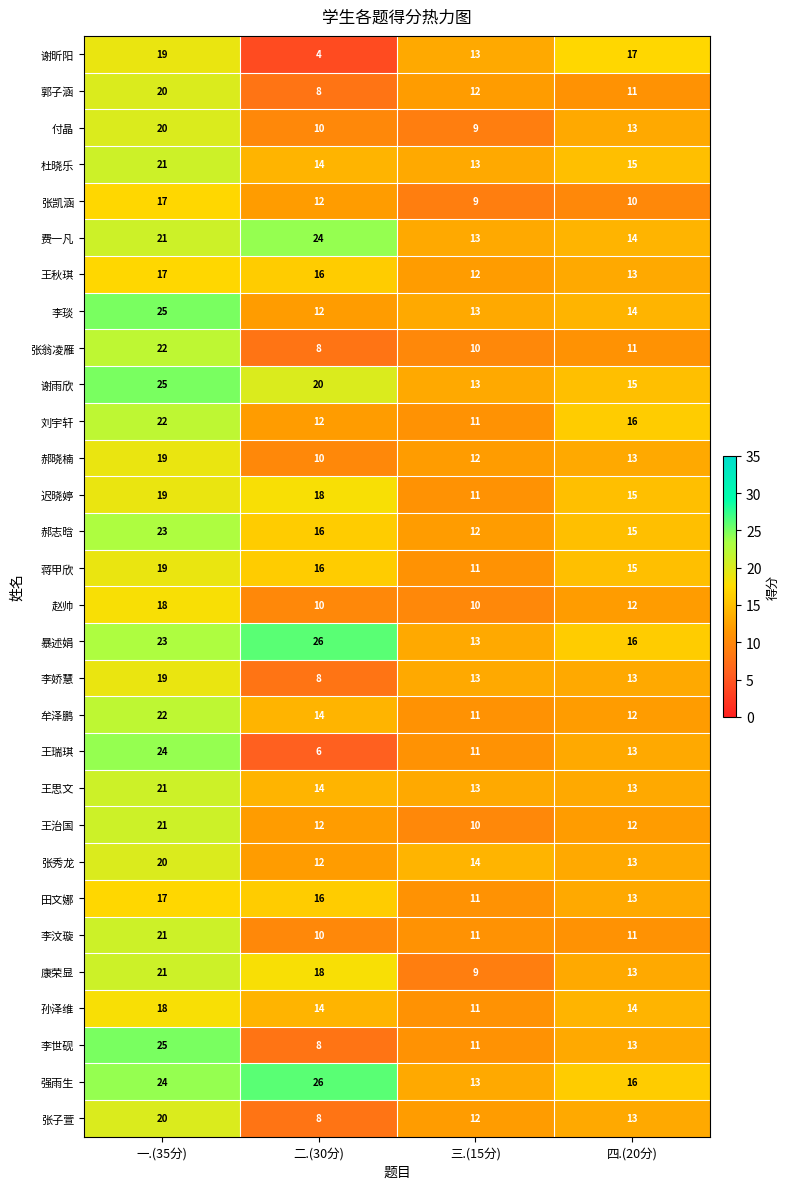

At which label does 李世砚 first exceed 13?

一.(35分)